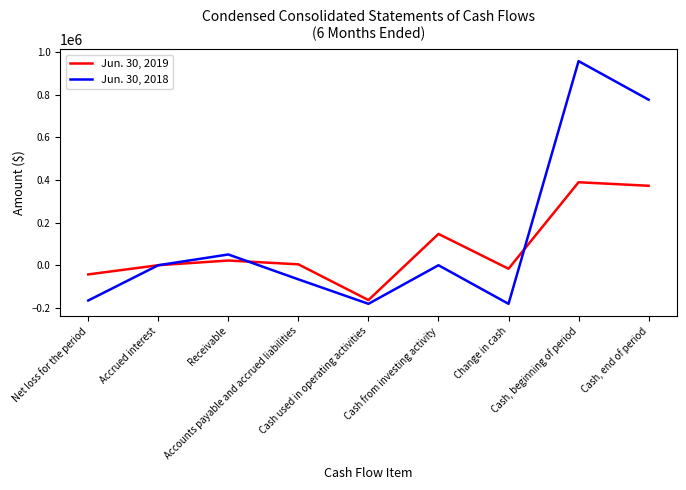

Where is Jun. 30, 2019 nearest to the value 112875?

Cash from investing activity